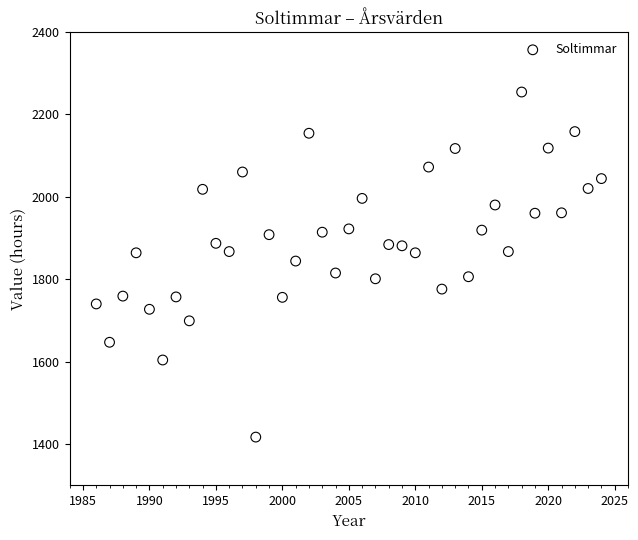

What is the range of Y values (max minus min)?

837